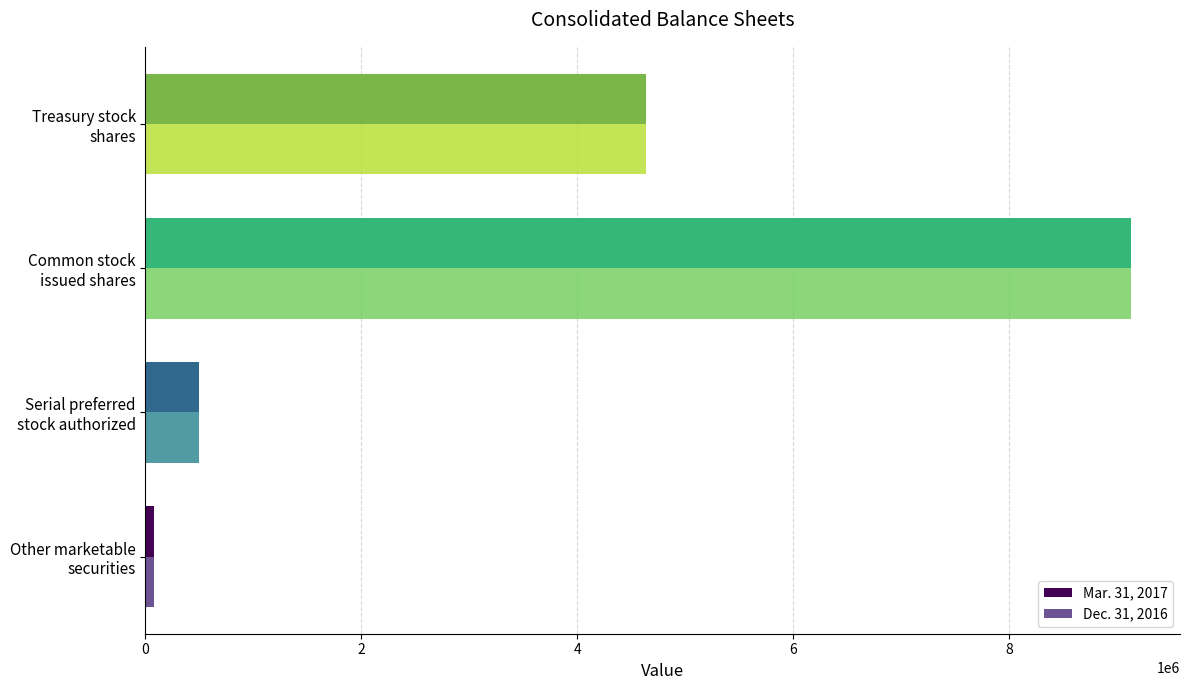

What is the greatest value displayed?

9128662